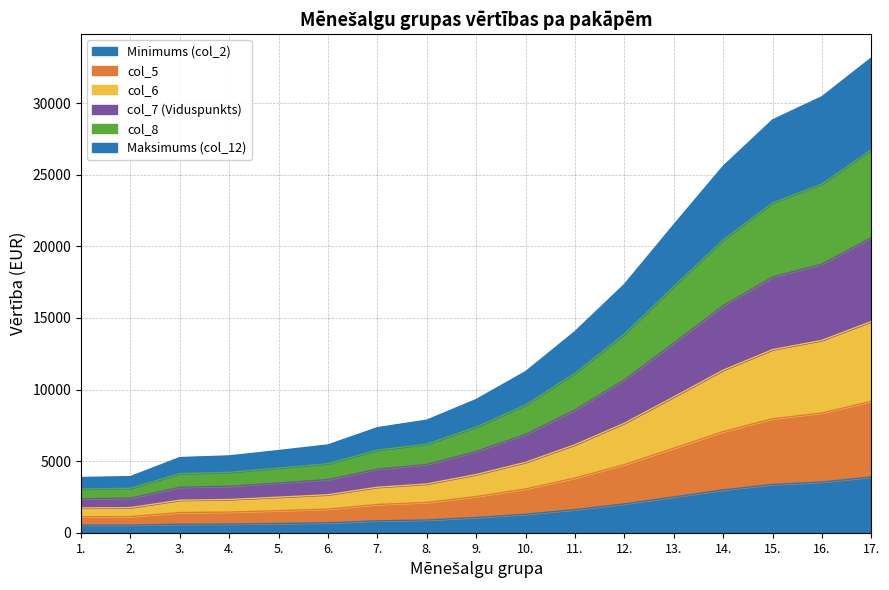

True or false: Minimums (col_2) and Maksimums (col_12) intersect in this chart.

False